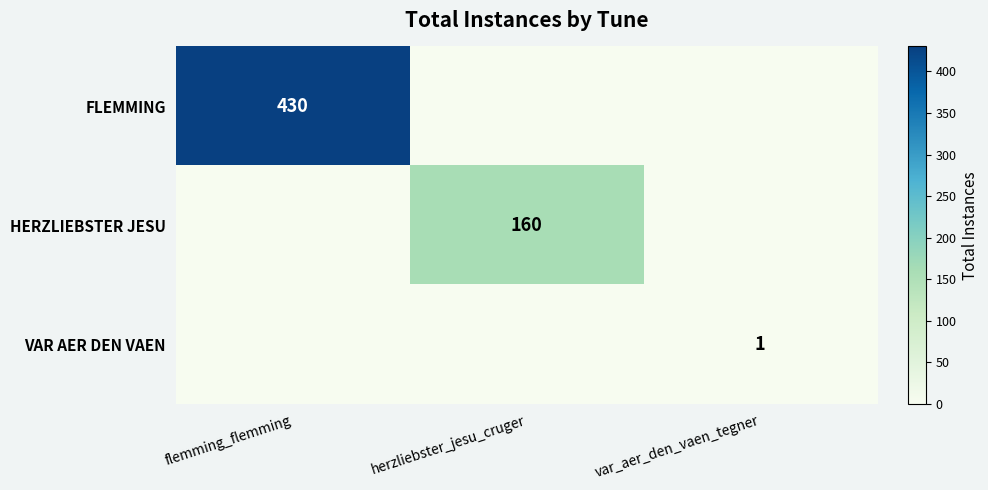

The value of FLEMMING at flemming_flemming is 430. True or false?

True